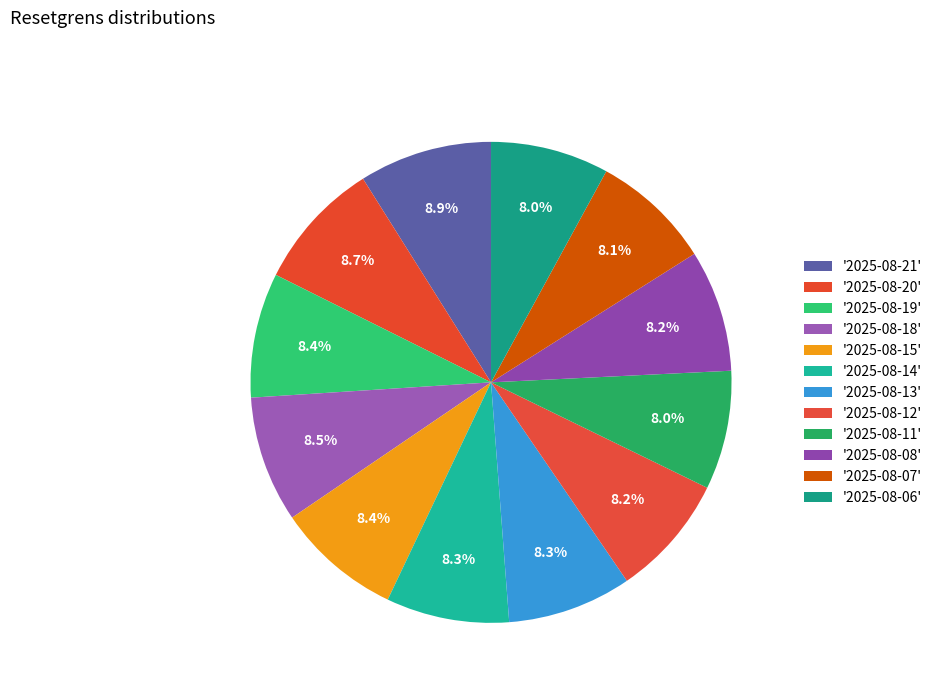

Count the number of slices in the pie.

12